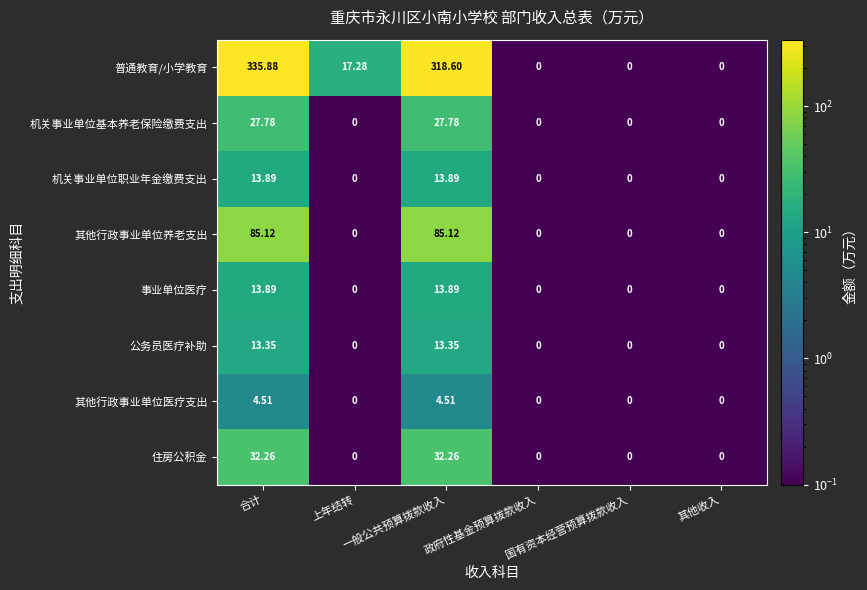

Which series has the largest range (max minus min)?

普通教育/小学教育